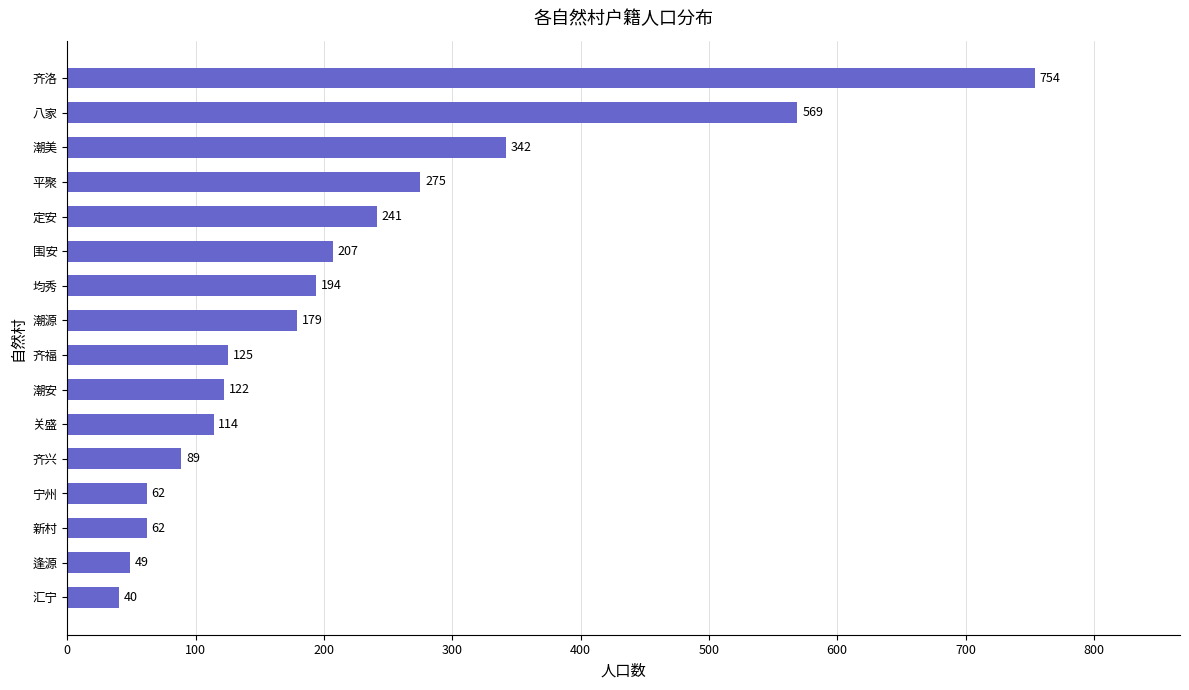

Which has a higher value, 宁州 or 定安?

定安